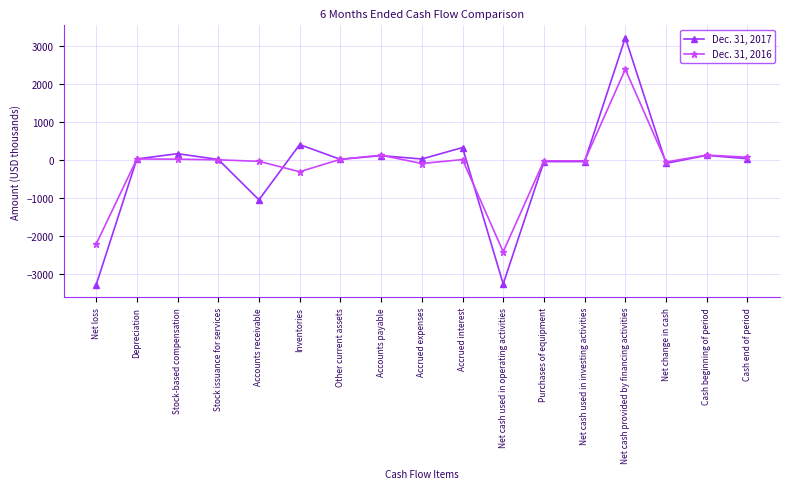

How many lines are shown in the chart?

2